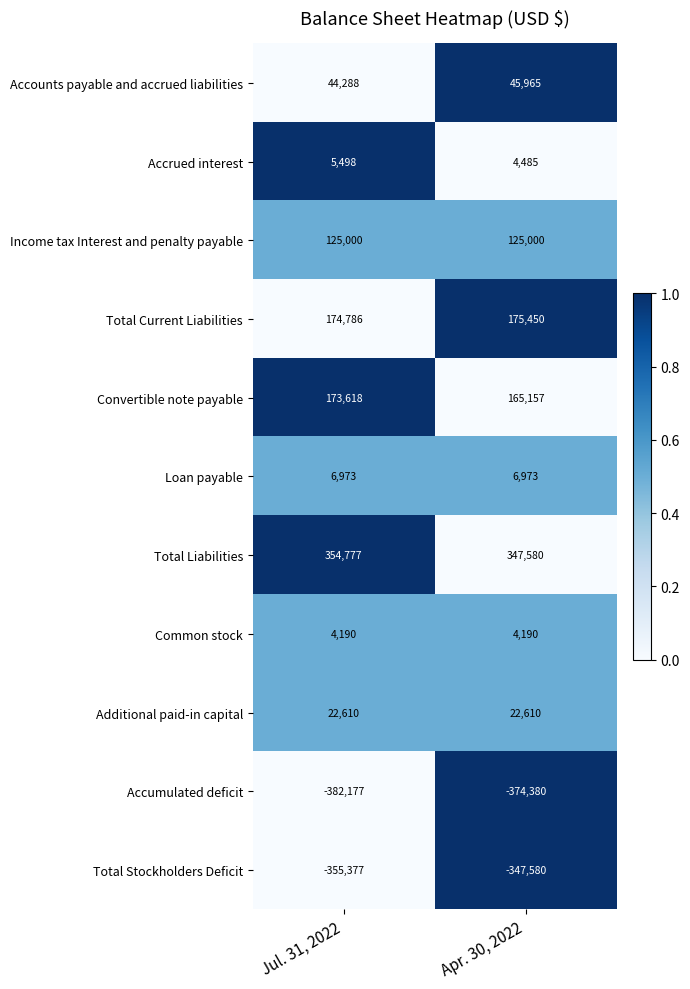

What is the difference between the highest and lowest values at Jul. 31, 2022?

736954